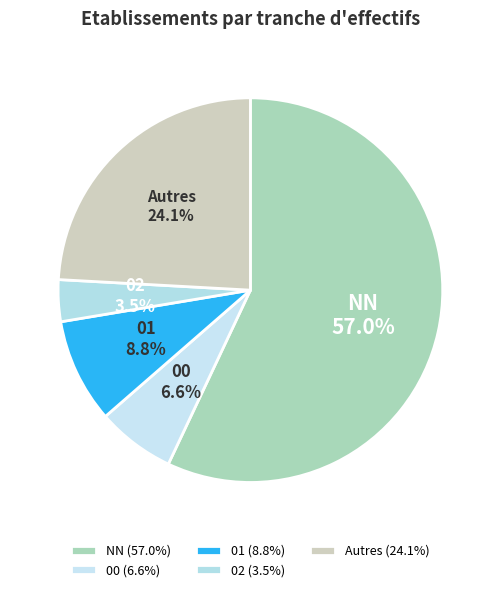

To the nearest percent, what portion does NN represent?

57%